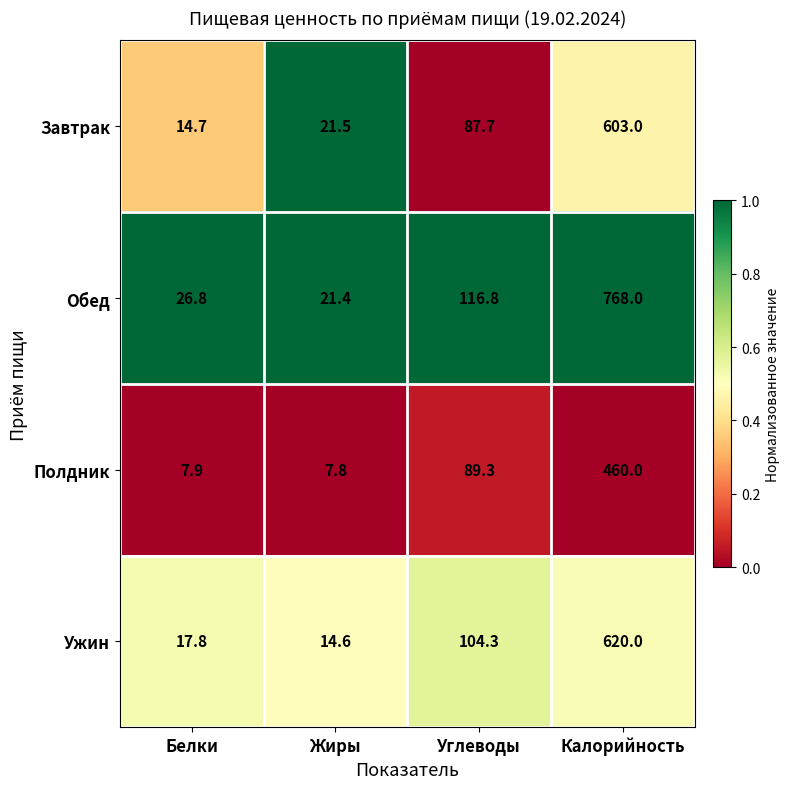

The Завтрак series shows 4.1 at Белки. True or false?

False